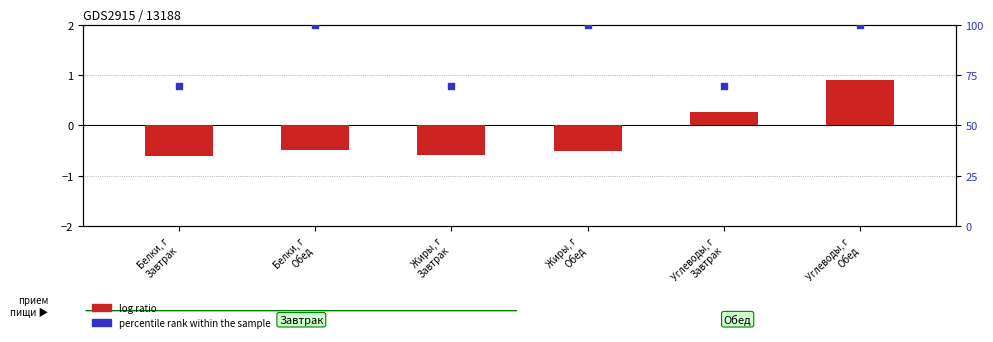

Which series contains the lowest Y value?

log ratio